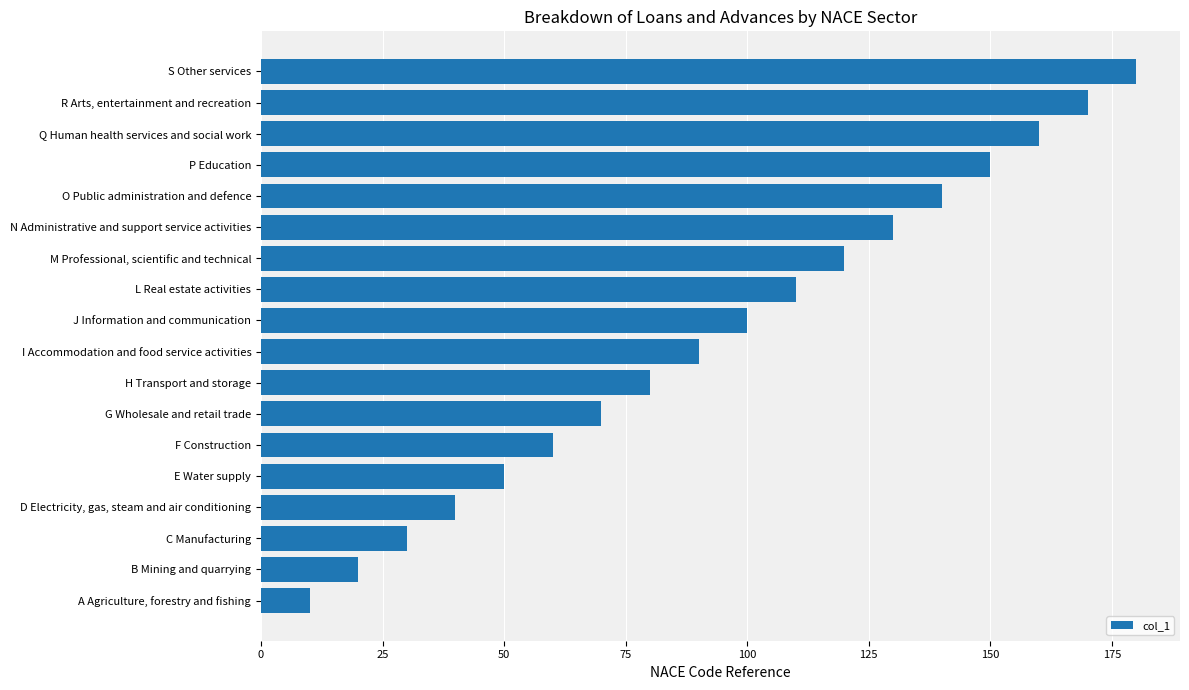

What is the difference between the maximum and minimum values?

170